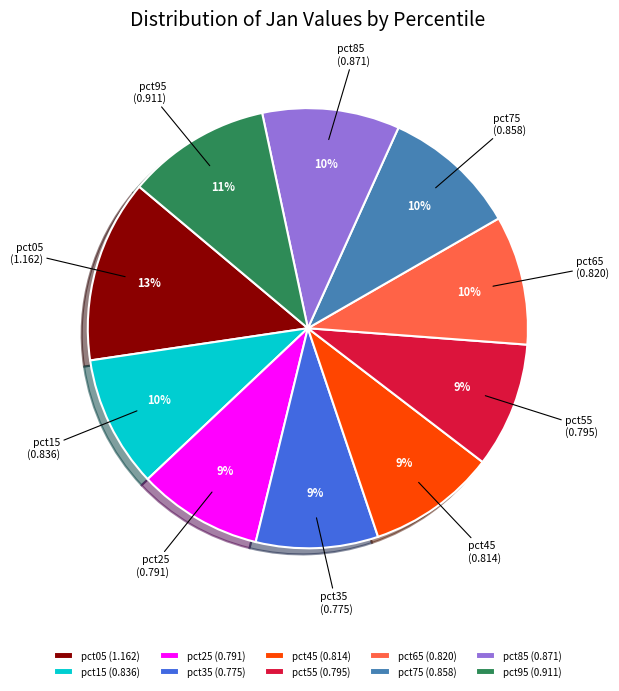

To the nearest percent, what is the average slice percentage?

10%